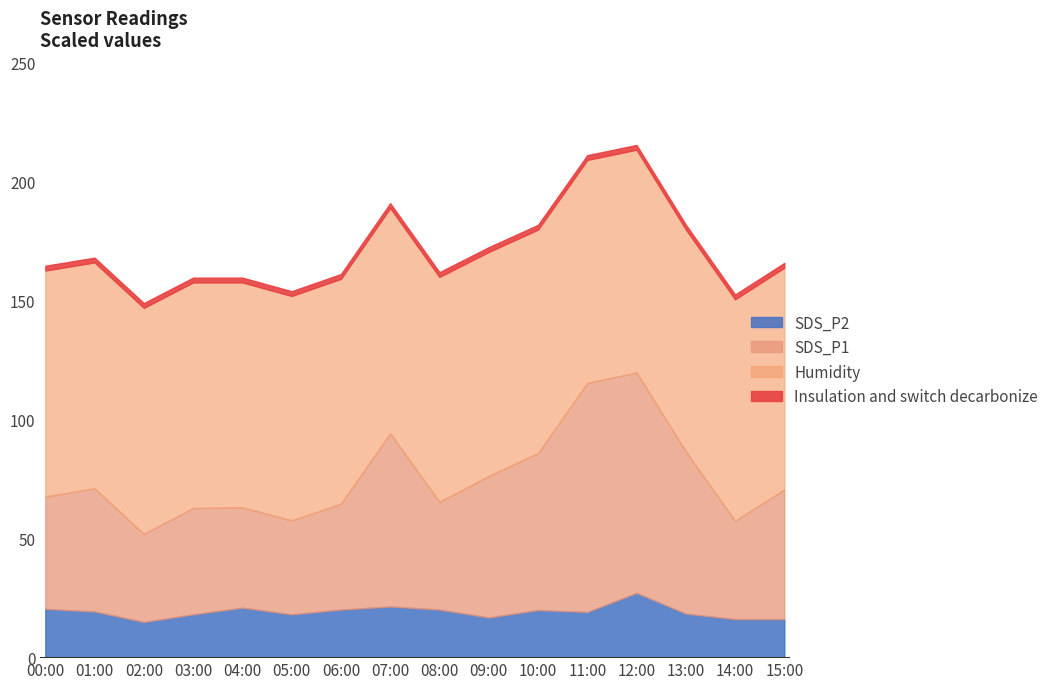

What is the value of the Humidity point at the 7th from the left?

94.6